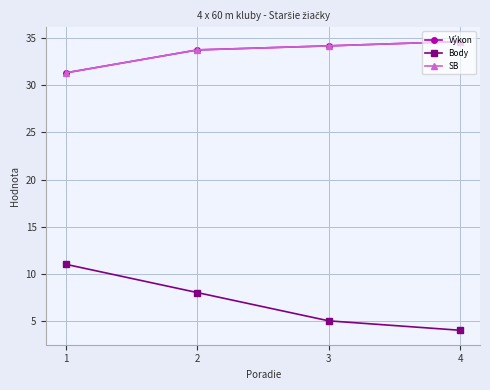

True or false: Body and Výkon cross at least once.

False